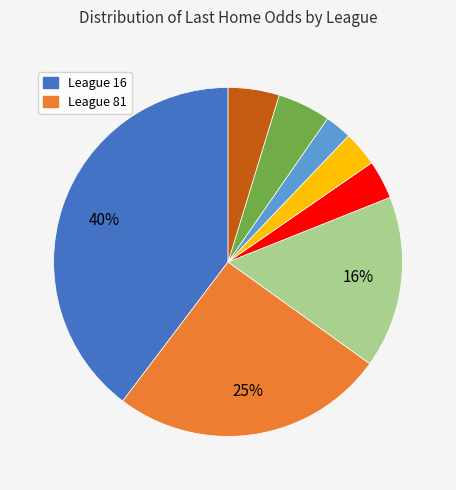

Is there any slice that represents more than half of the pie?

No